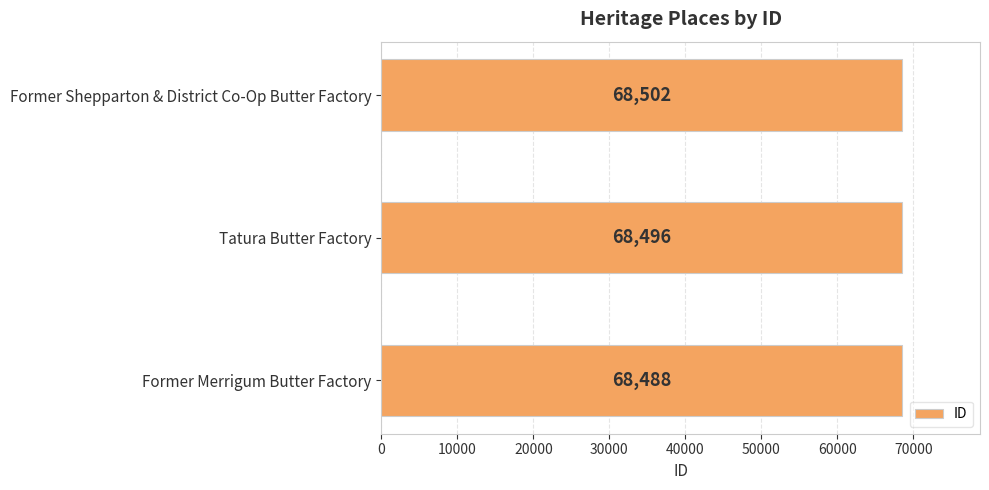

How many data points are less than 68496?

1